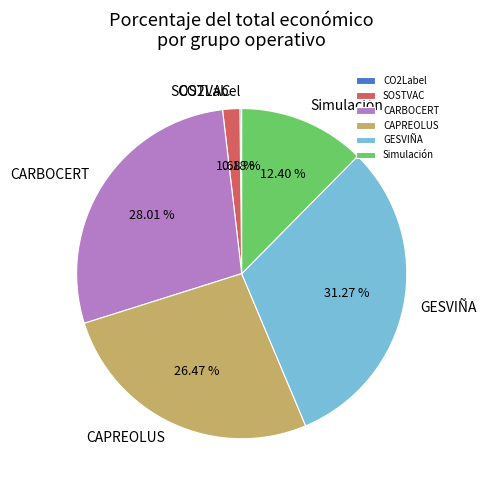

To the nearest percent, what portion does GESVIÑA represent?

31%